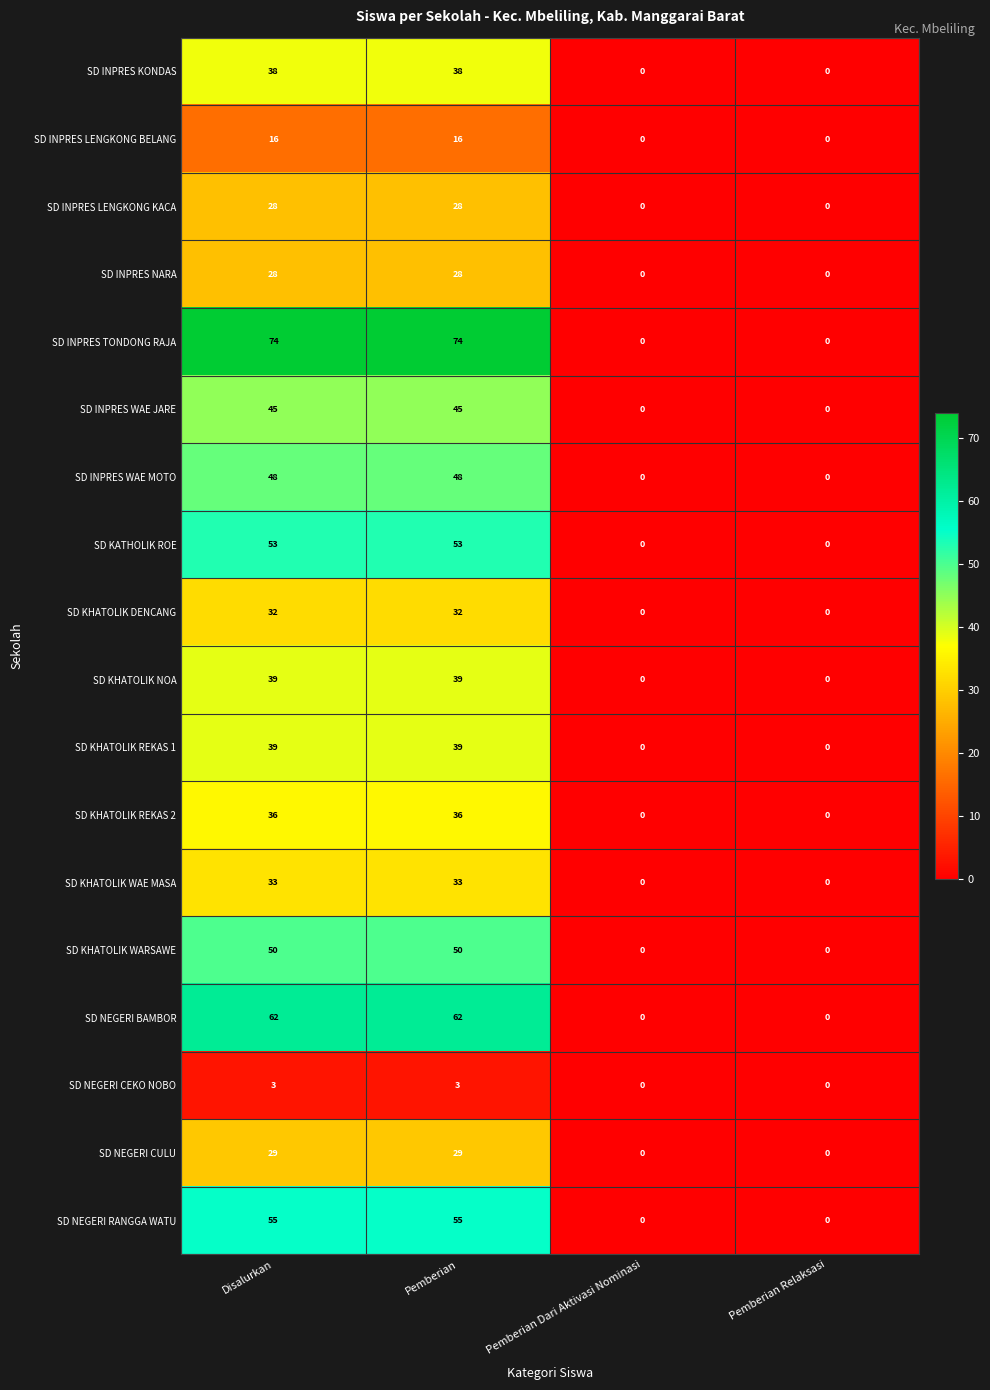

What is the difference between the highest and lowest values at Disalurkan?

71